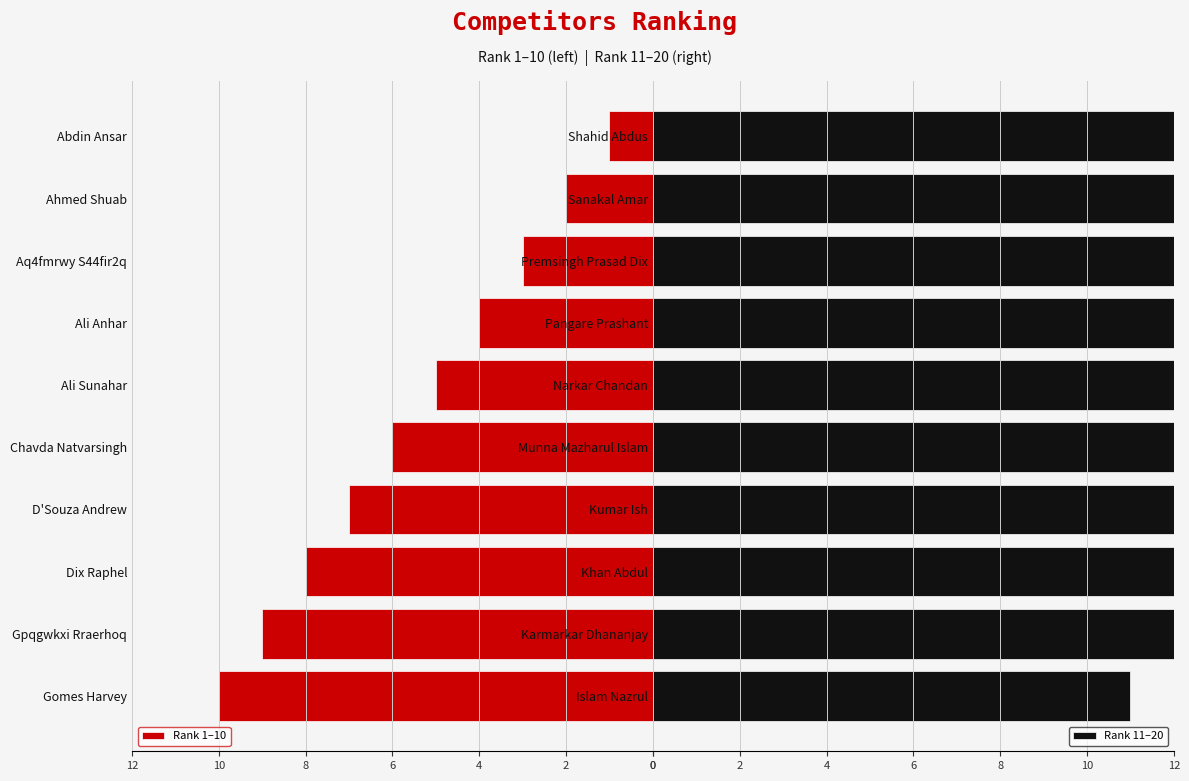

What is the difference between the maximum and second lowest values in the Rank 11–20 series?

8